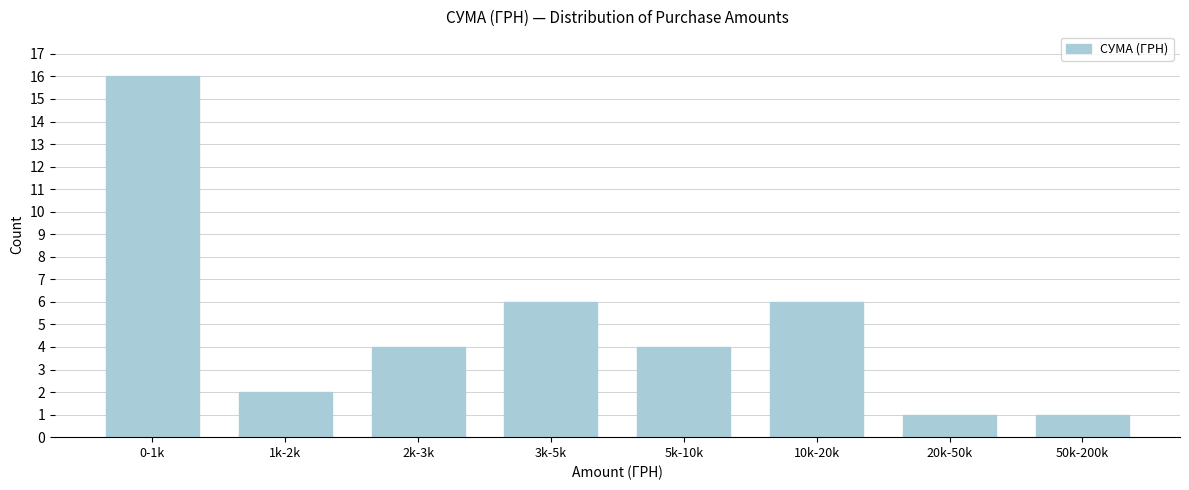

Reading left to right, transcribe all the data shown in this chart.

0-1k=16	1k-2k=2	2k-3k=4	3k-5k=6	5k-10k=4	10k-20k=6	20k-50k=1	50k-200k=1